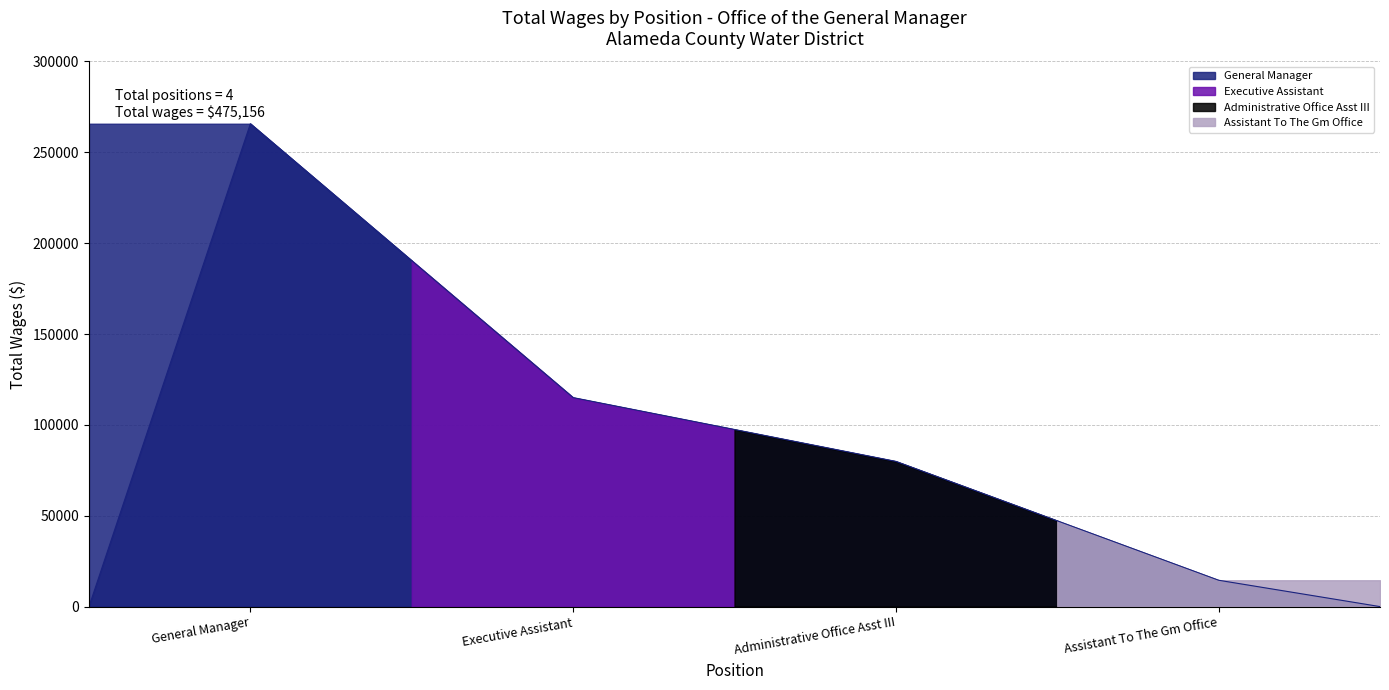

What is the difference between the maximum and second lowest values?

265732